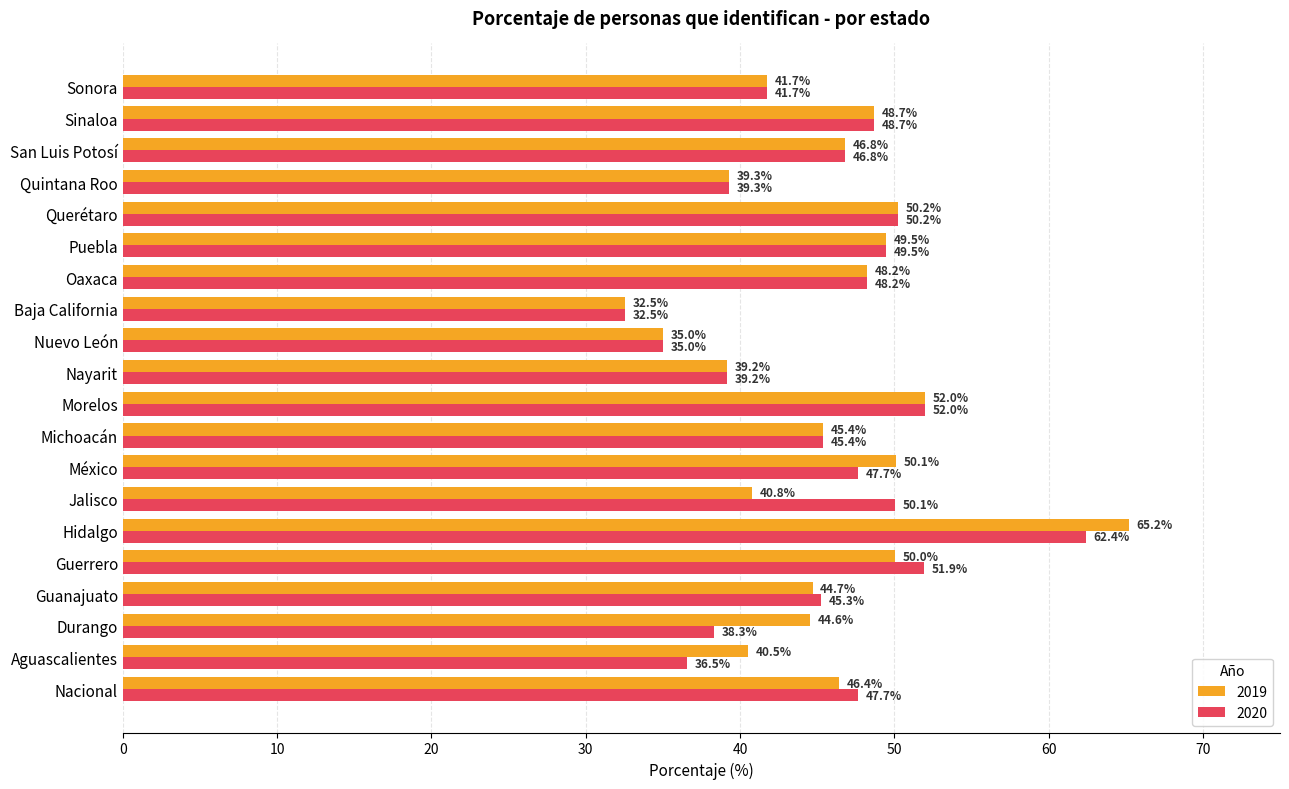

How many values in the 2020 series are below 47?

10